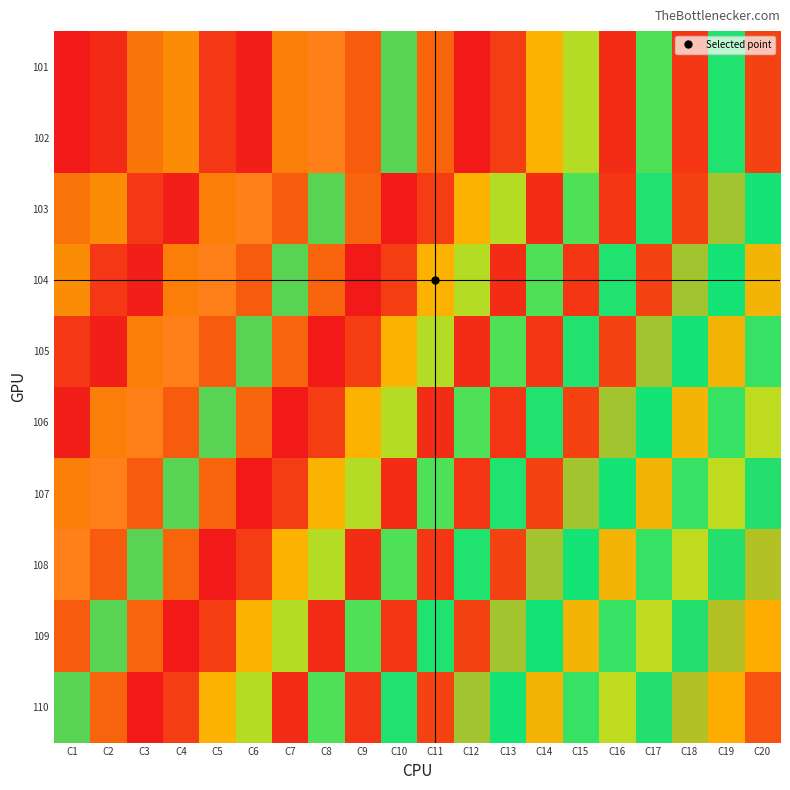

Which label corresponds to the smallest value in the chart?

C12